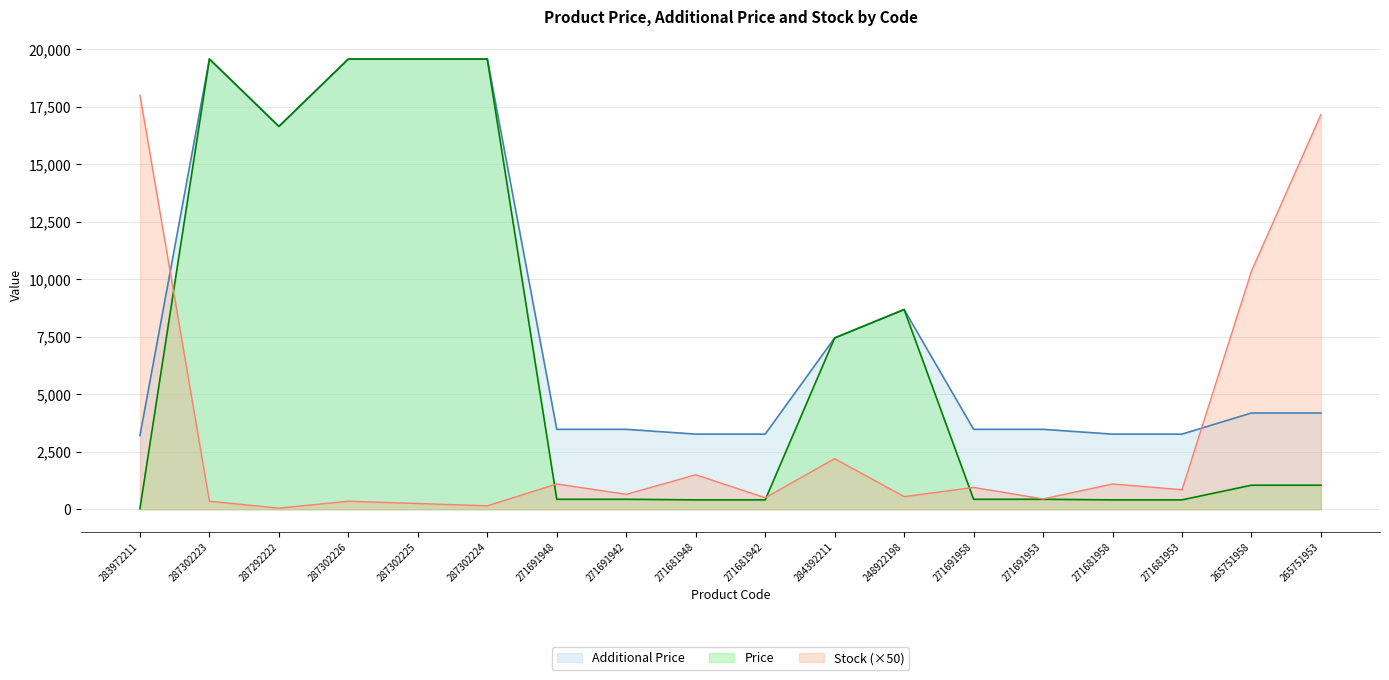

Between which two adjacent categories do Additional Price and Stock first intersect?

283972211 and 287302223